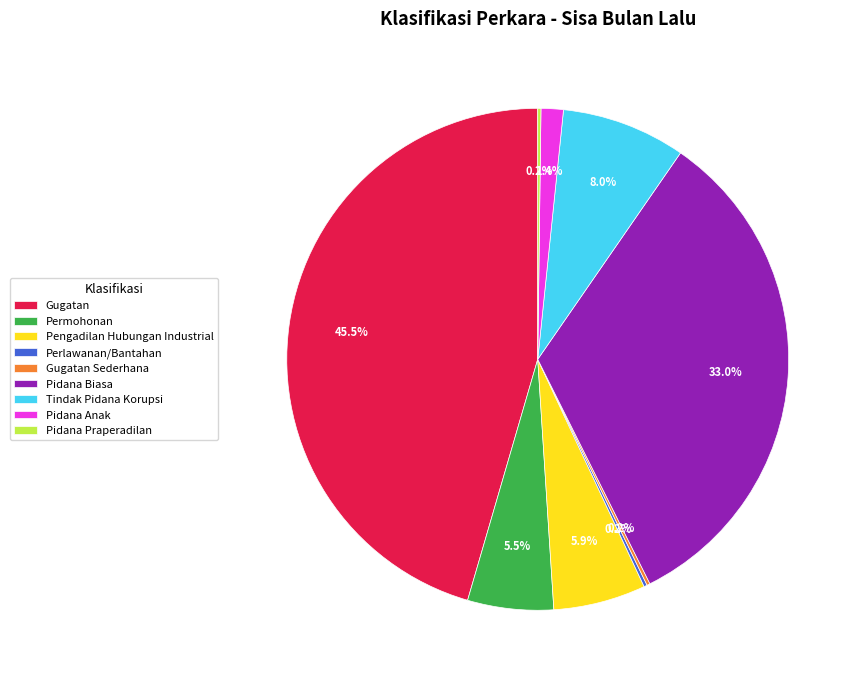

Is Gugatan the majority of the pie?

No